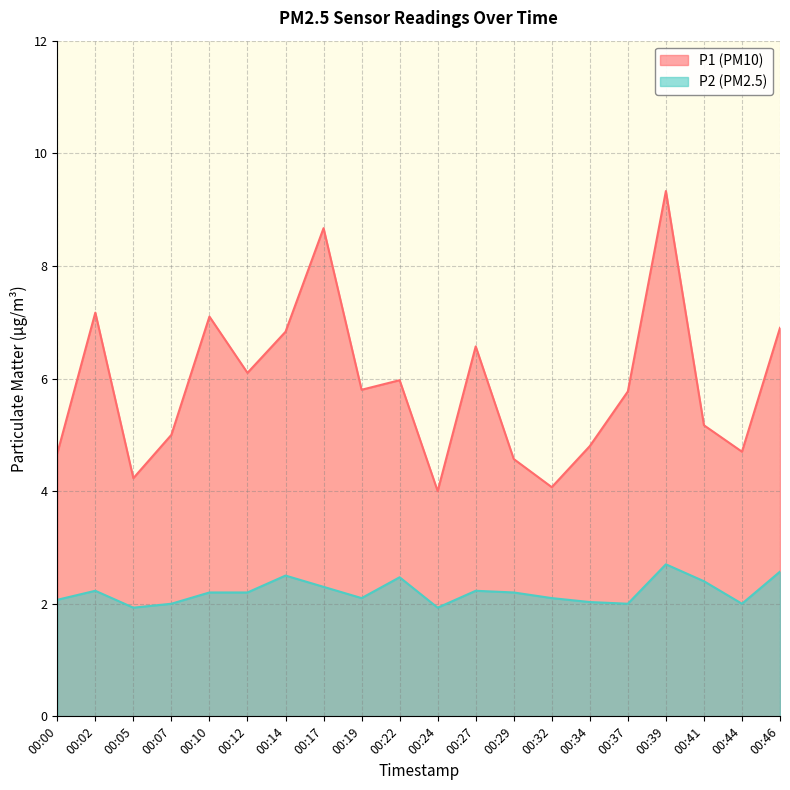

How many values in the P1 series are below 5?

7